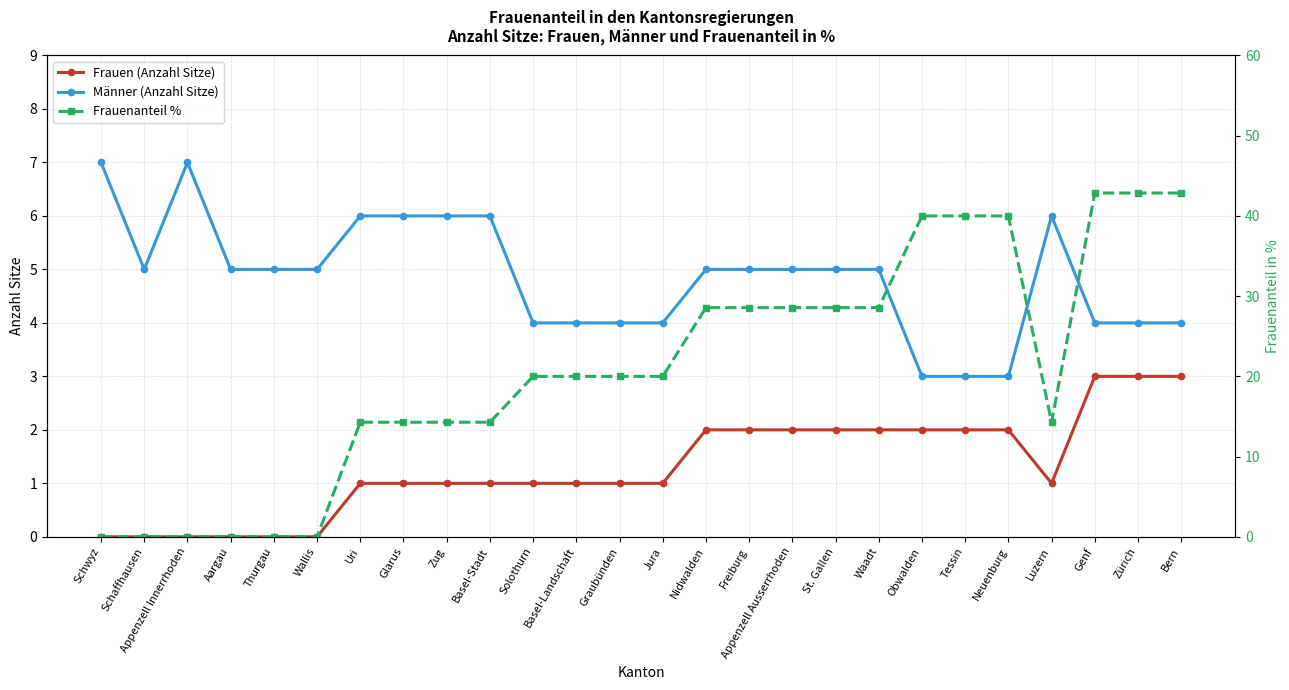

Is it true that Frauenanteil % equals 24.3 at Zürich?

False